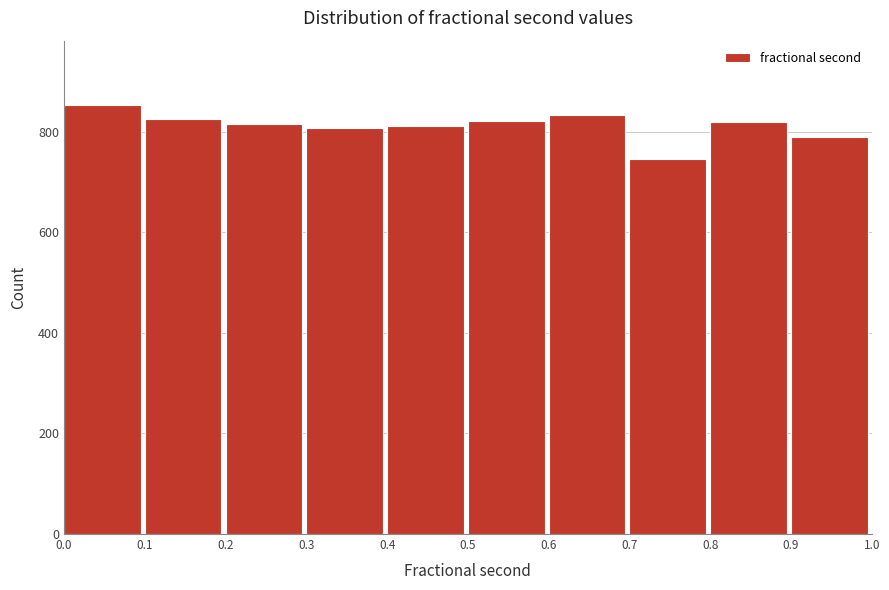

Which range on the x-axis has the tallest bar?

0.0 to 0.1